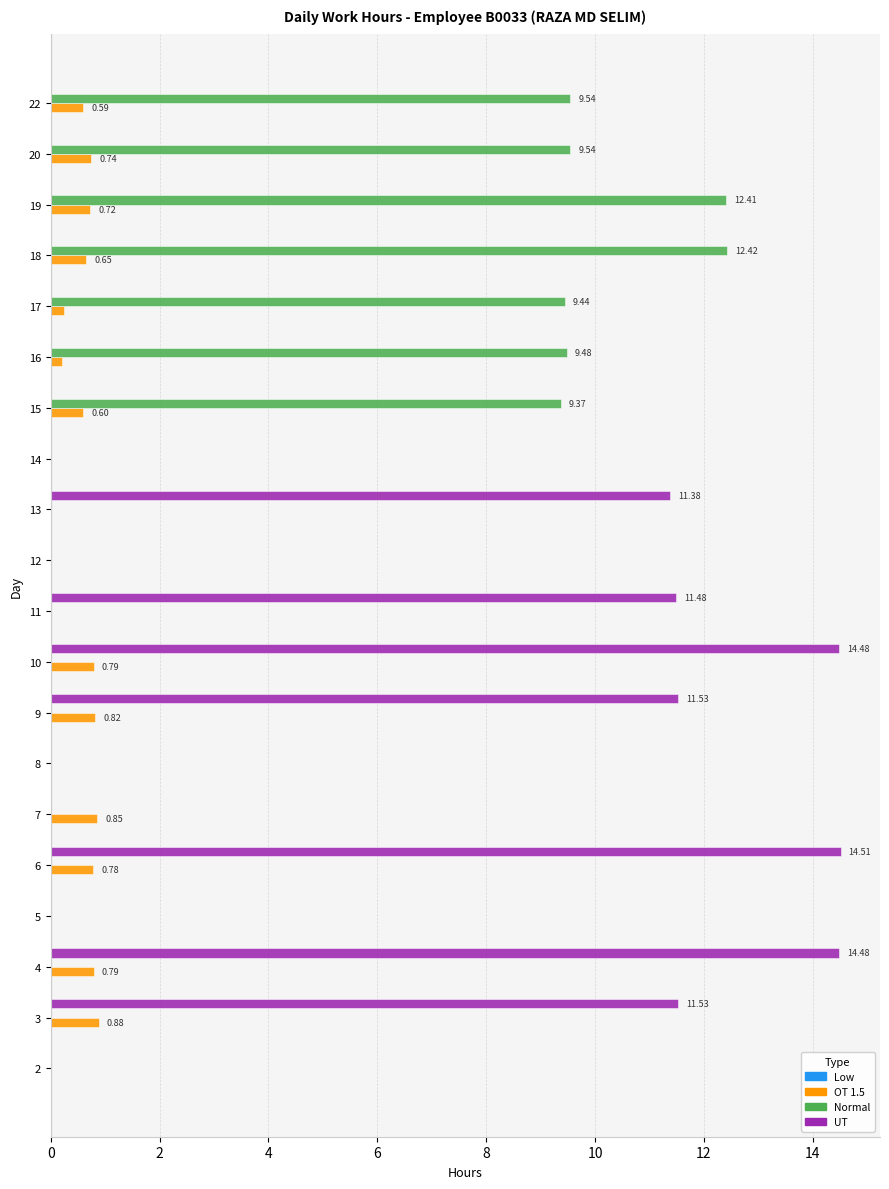

What is the sum of all OT 1.5 values?

8.7